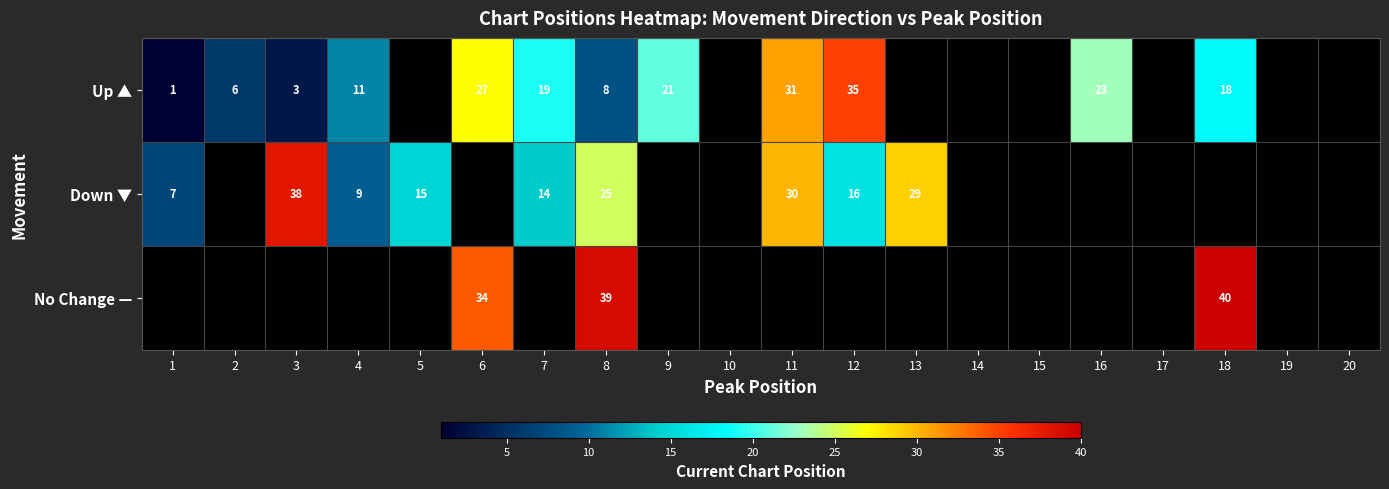

How many series are shown in this chart?

3